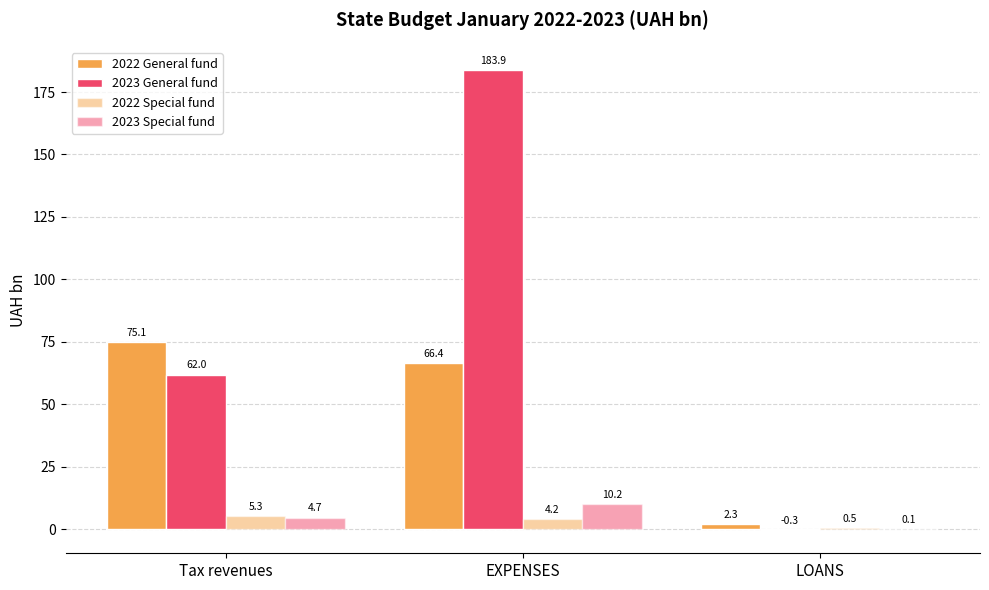

How many values in the 2022 General fund series exceed 66?

2